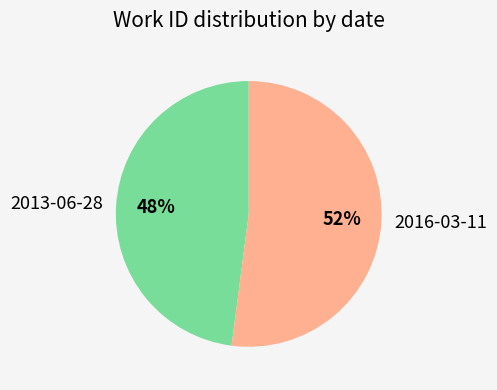

Rank the categories by value from lowest to highest.

2013-06-28, 2016-03-11